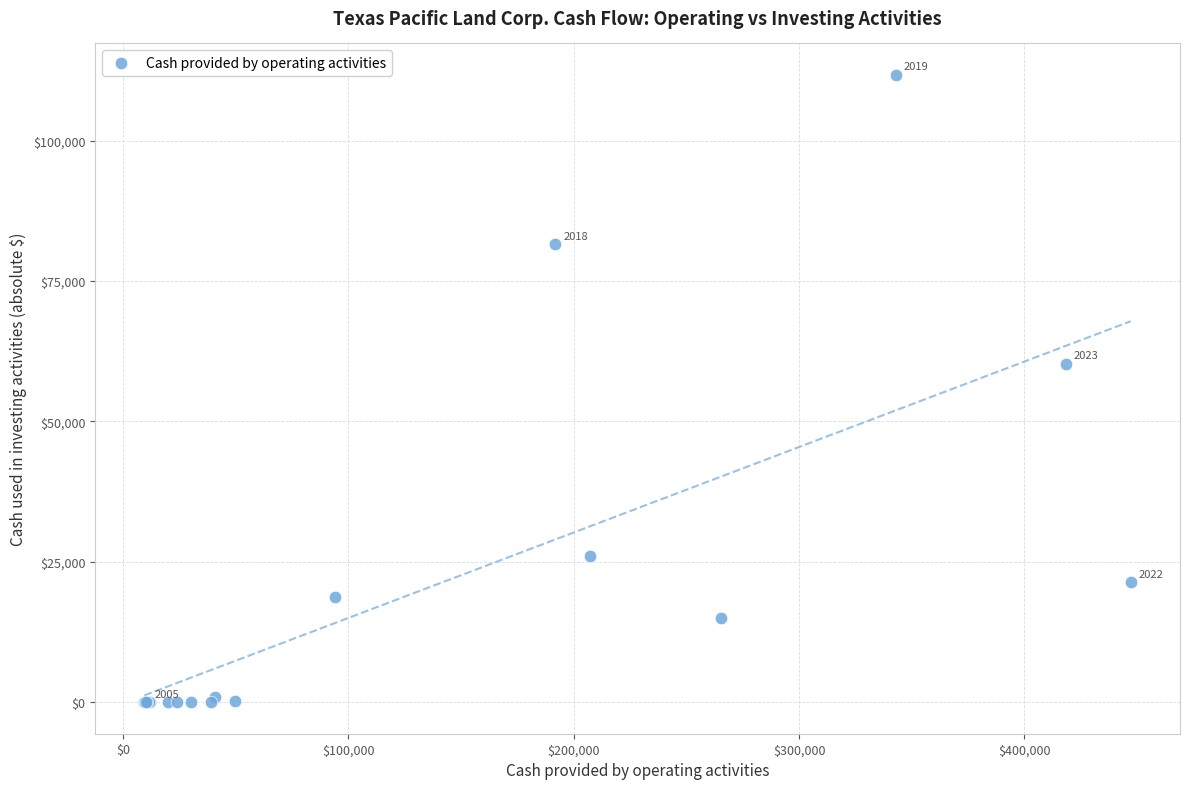

What Y value in the scatter plot is closest to 55849?

60312